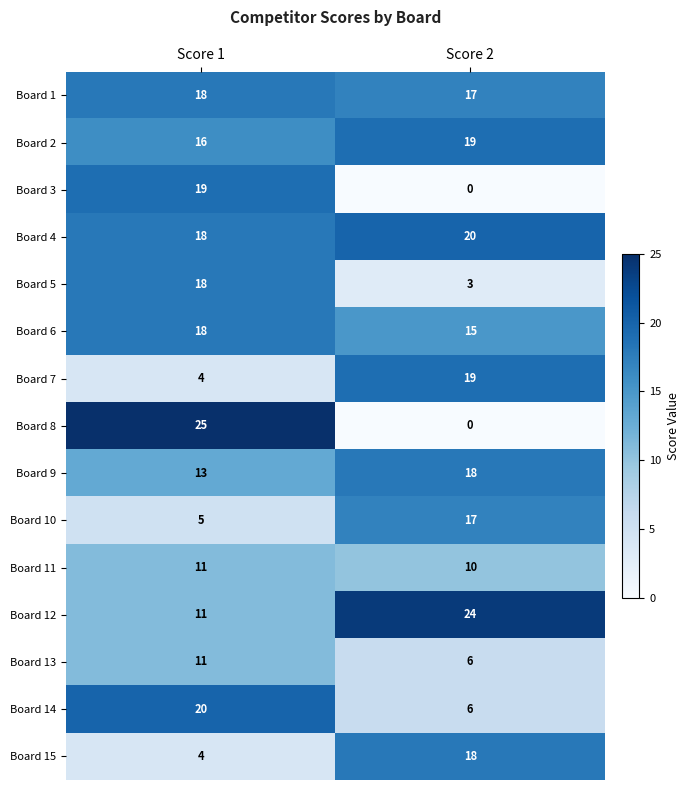

Count the number of categories in the chart.

2